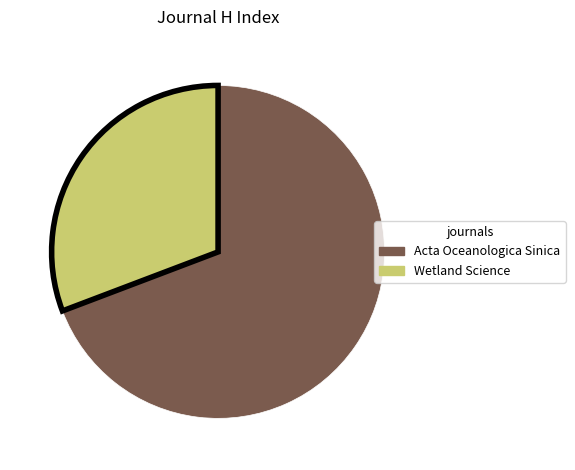

Rank the categories by value from lowest to highest.

Wetland Science, Acta Oceanologica Sinica